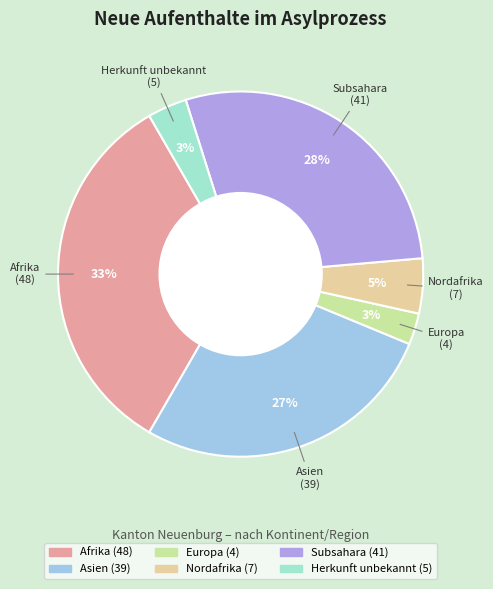

What is the ratio of the value at Afrika to the value at Asien?

1.2